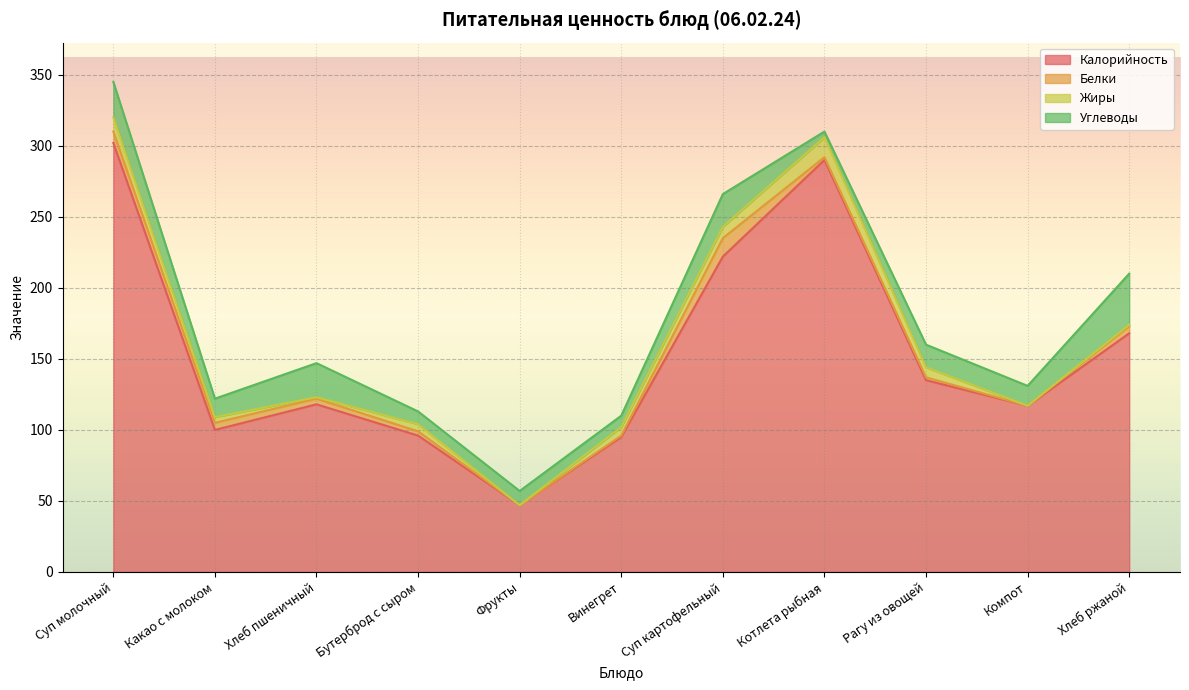

How many lines are shown in the chart?

4